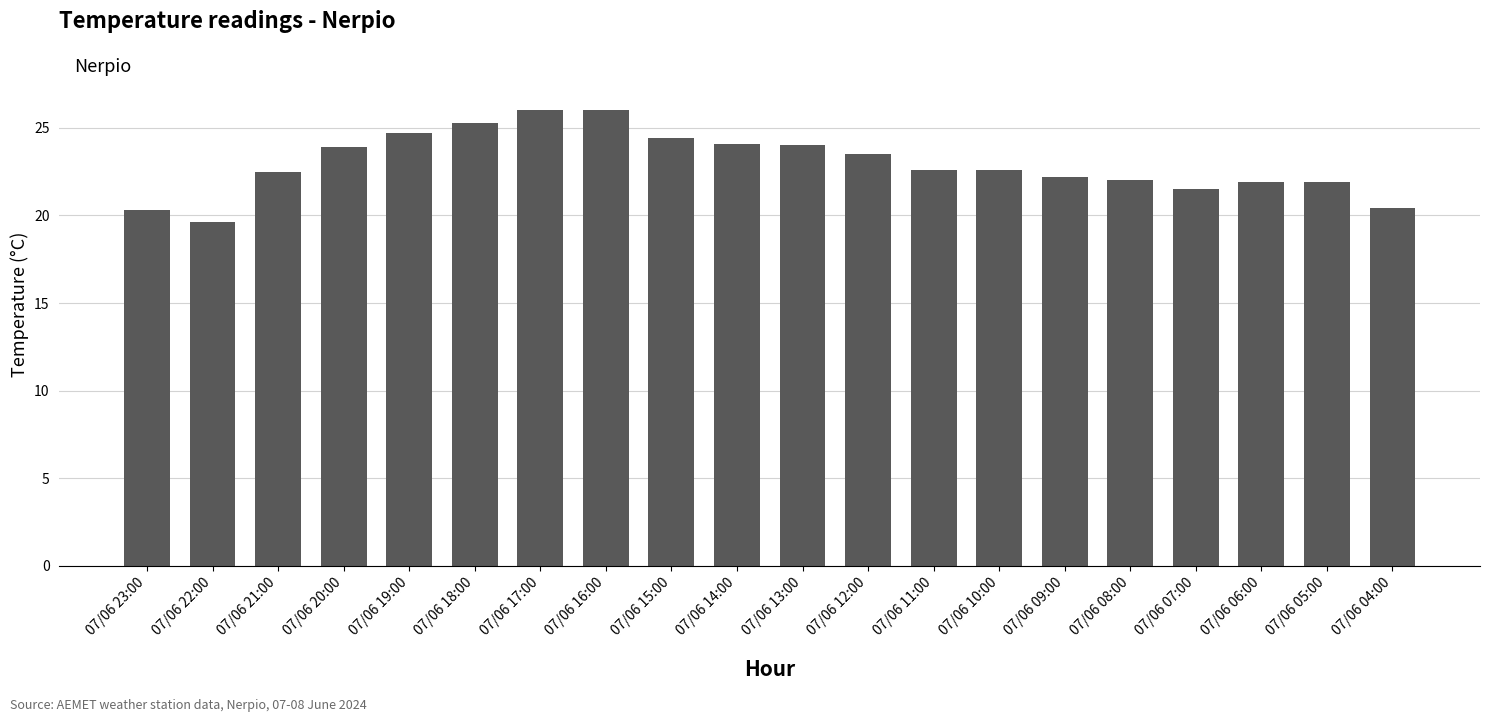

Which label corresponds to the smallest value in the chart?

07/06 22:00